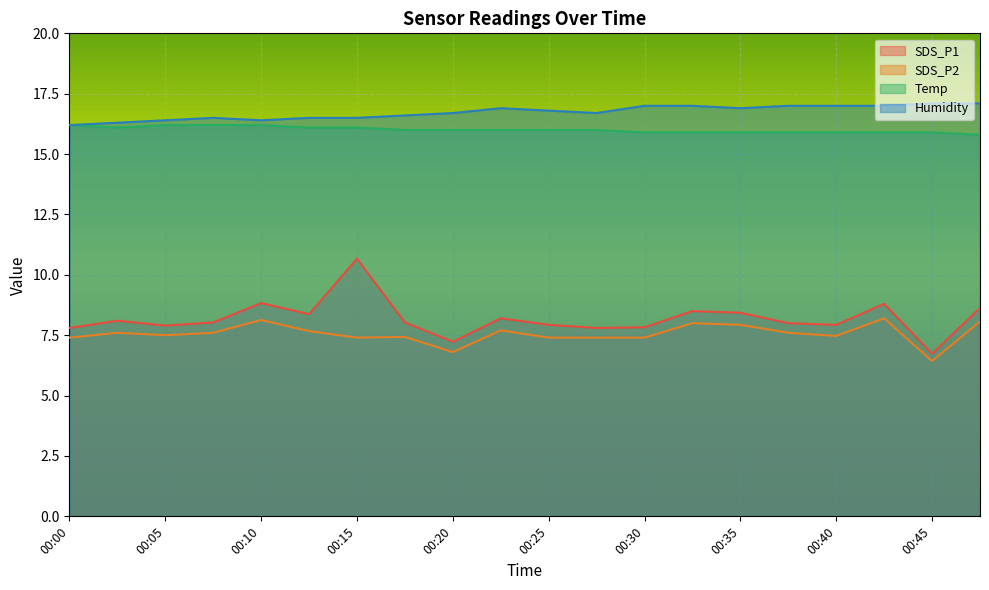

What is the spread (max minus min) of values at 00:18?

9.2